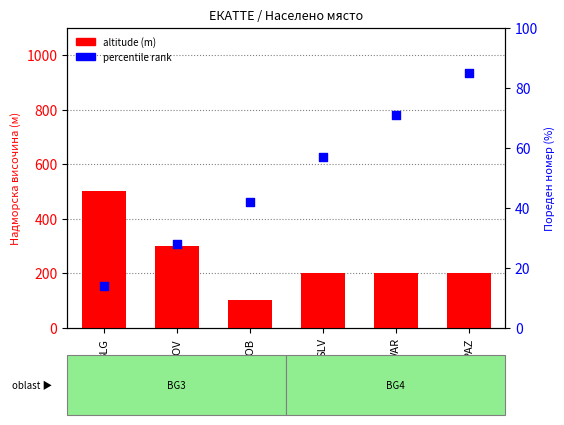

Which series reaches the maximum Y coordinate?

altitude (m)